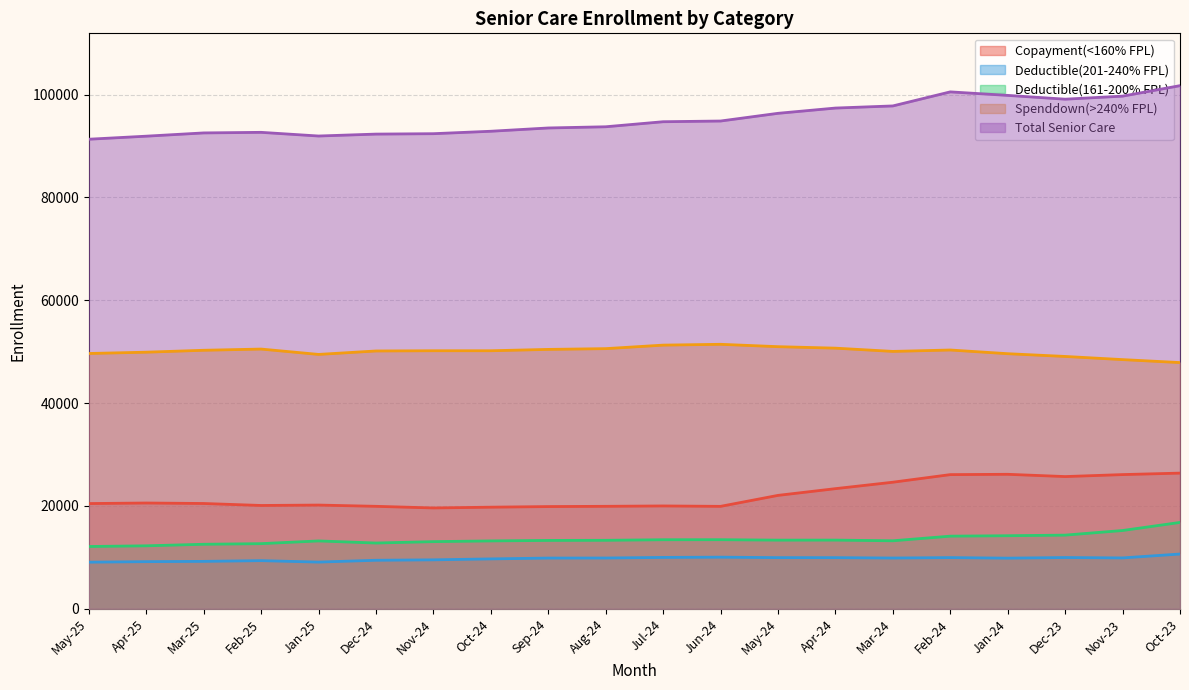

Rank the series by their maximum value, from lowest to highest.

Deductible(201-240% FPL), Deductible(161-200% FPL), Copayment(<160% FPL), Spenddown(>240% FPL), Total Senior Care